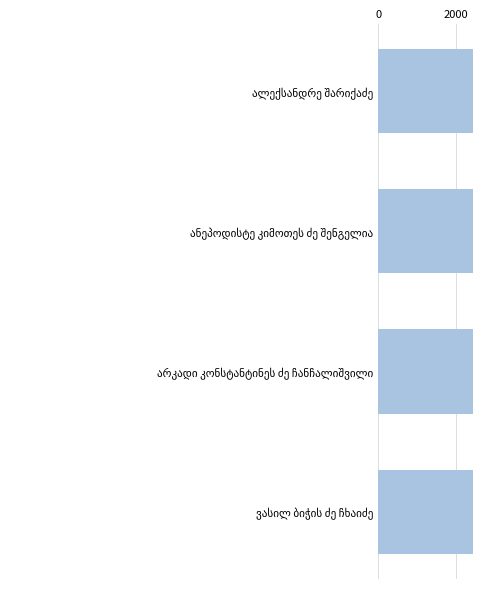

What is the smallest value displayed?

2439